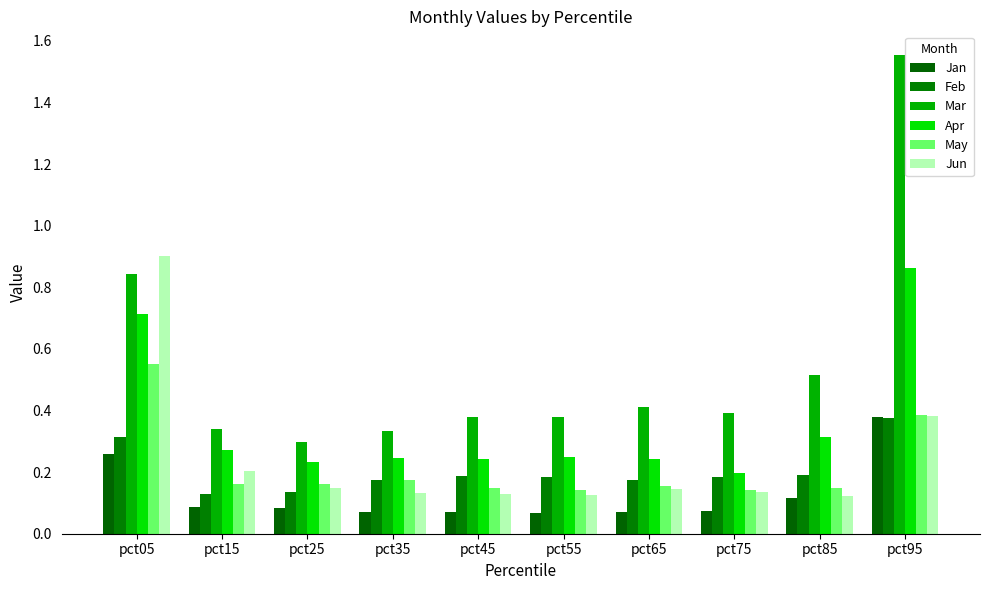

Which series changed the most between pct75 and pct85?

Mar